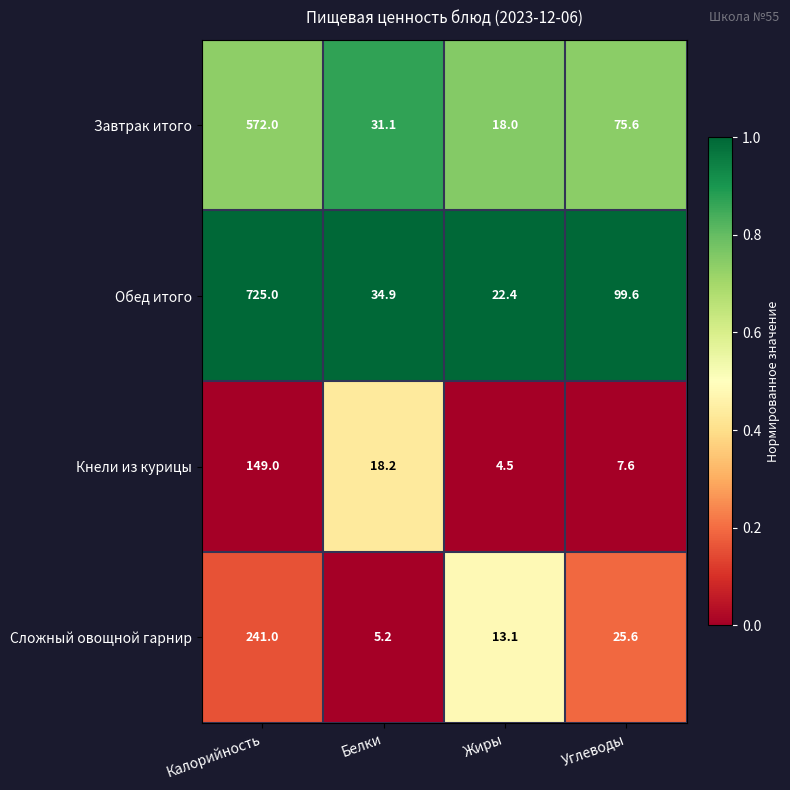

The value of Сложный овощной гарнир at Жиры is 13.1. True or false?

True